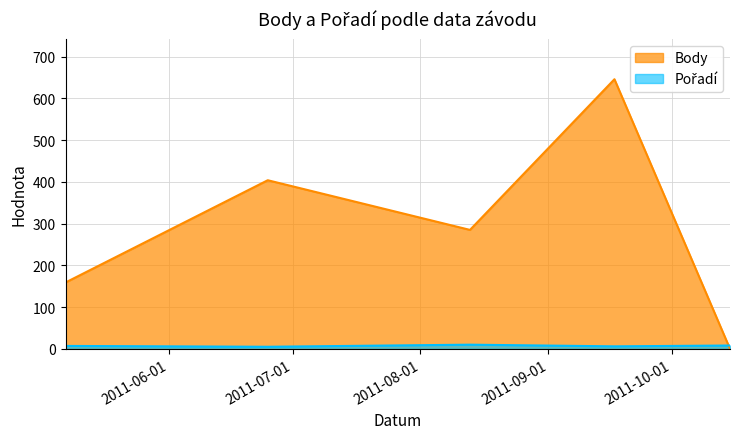

Reading right to left, what are all the values shown in this chart?

Body: 2011-10-15=0	2011-09-17=646	2011-08-13=285	2011-06-25=404	2011-05-07=159
Pořadí: 2011-10-15=8	2011-09-17=6	2011-08-13=10	2011-06-25=5	2011-05-07=7